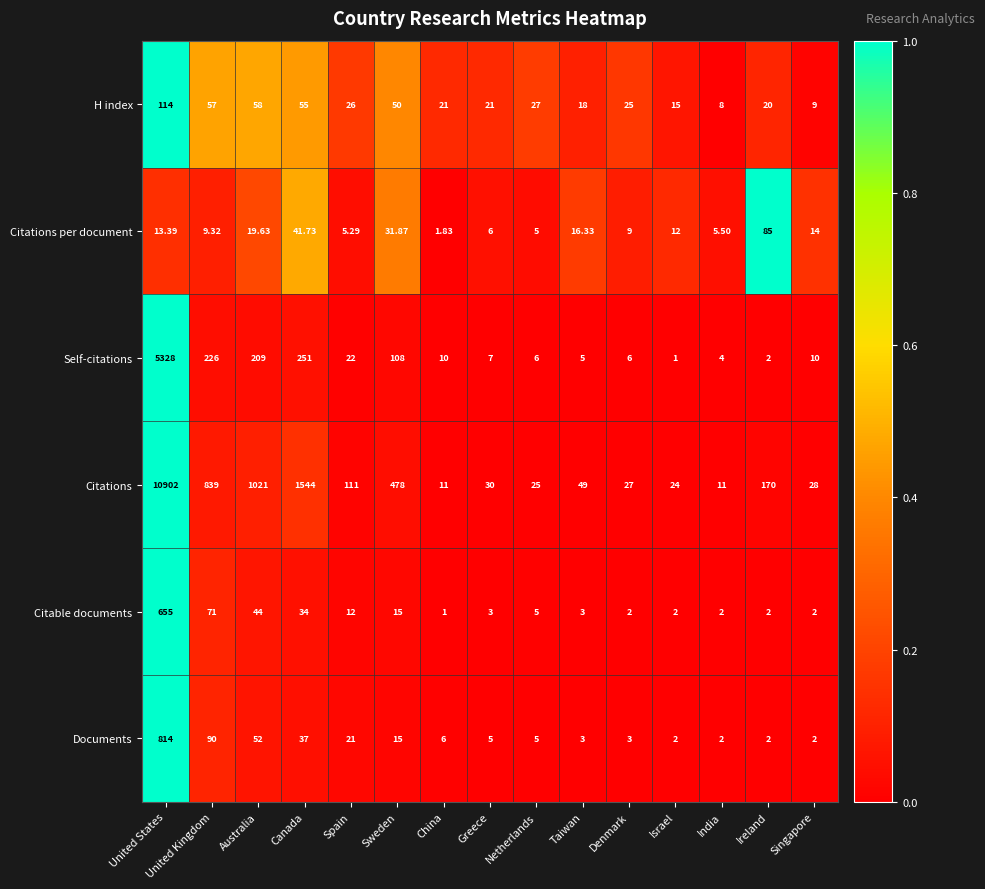

Between Taiwan and Denmark, which series saw the biggest shift?

Citations